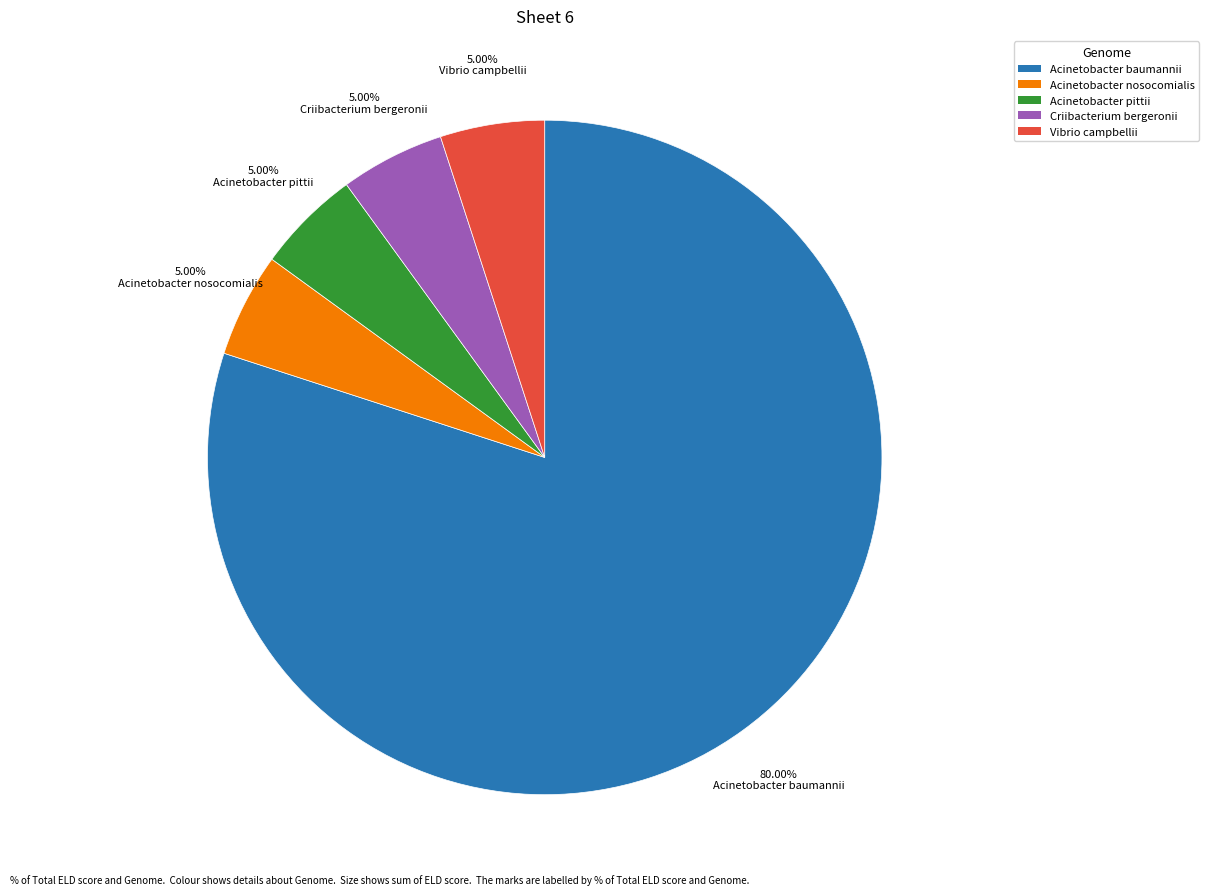

To the nearest percent, what is the difference between the Acinetobacter baumannii and Acinetobacter pittii slice percentages?

75%